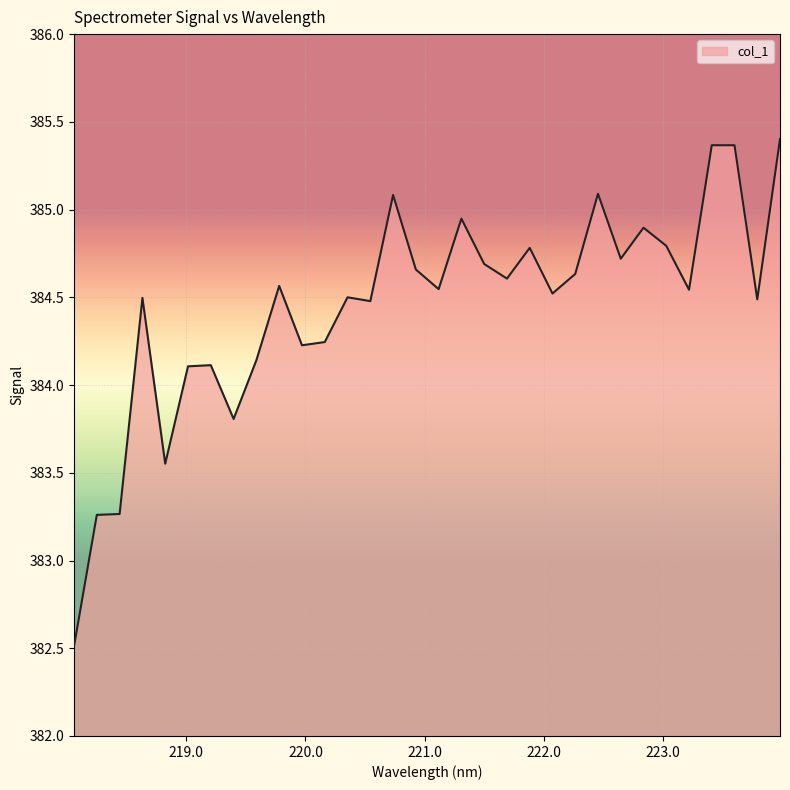

What is the difference between the maximum and minimum values?

2.9